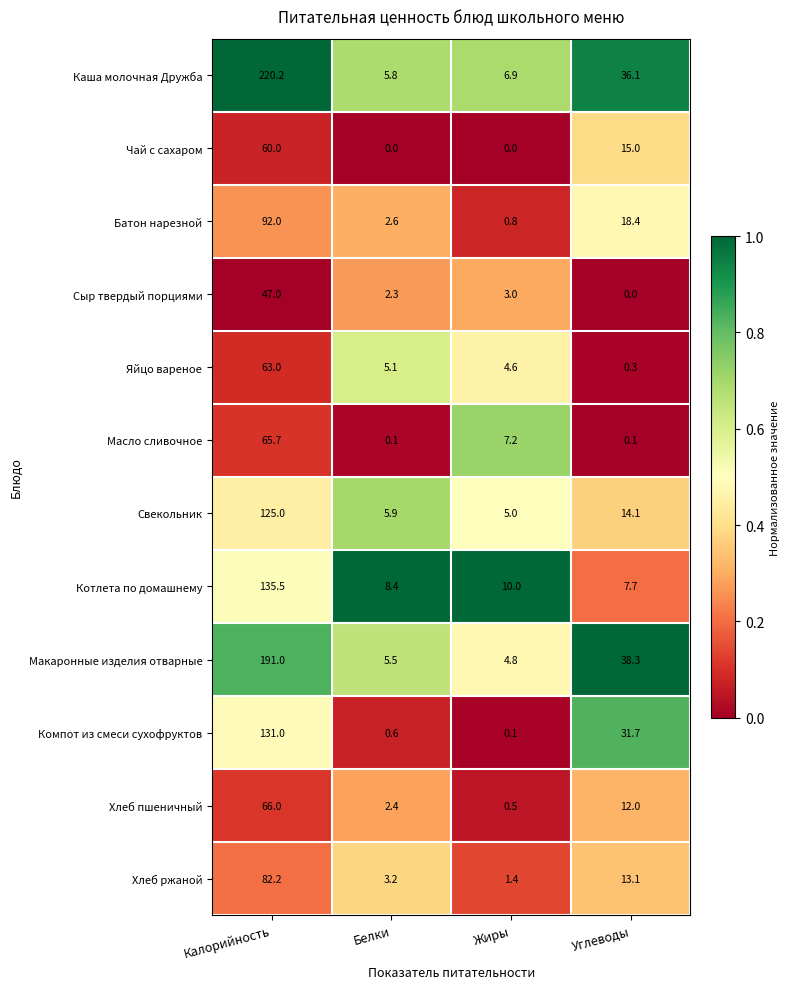

What is the sum of the Свекольник values at Углеводы and Калорийность?

139.1